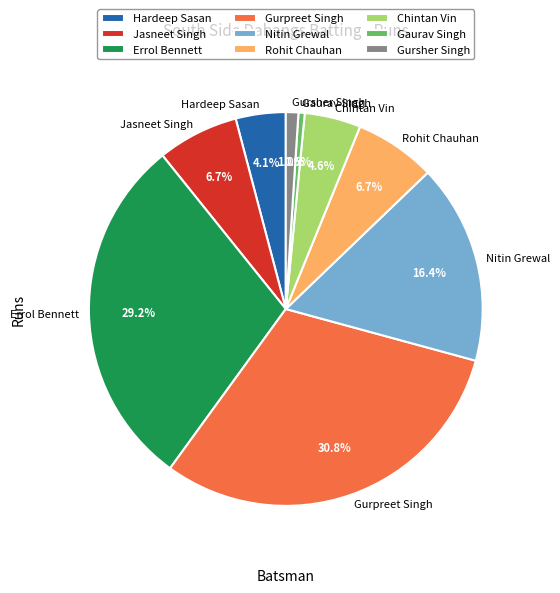

What percentage do Jasneet Singh and Chintan Vin together represent?

11.3%